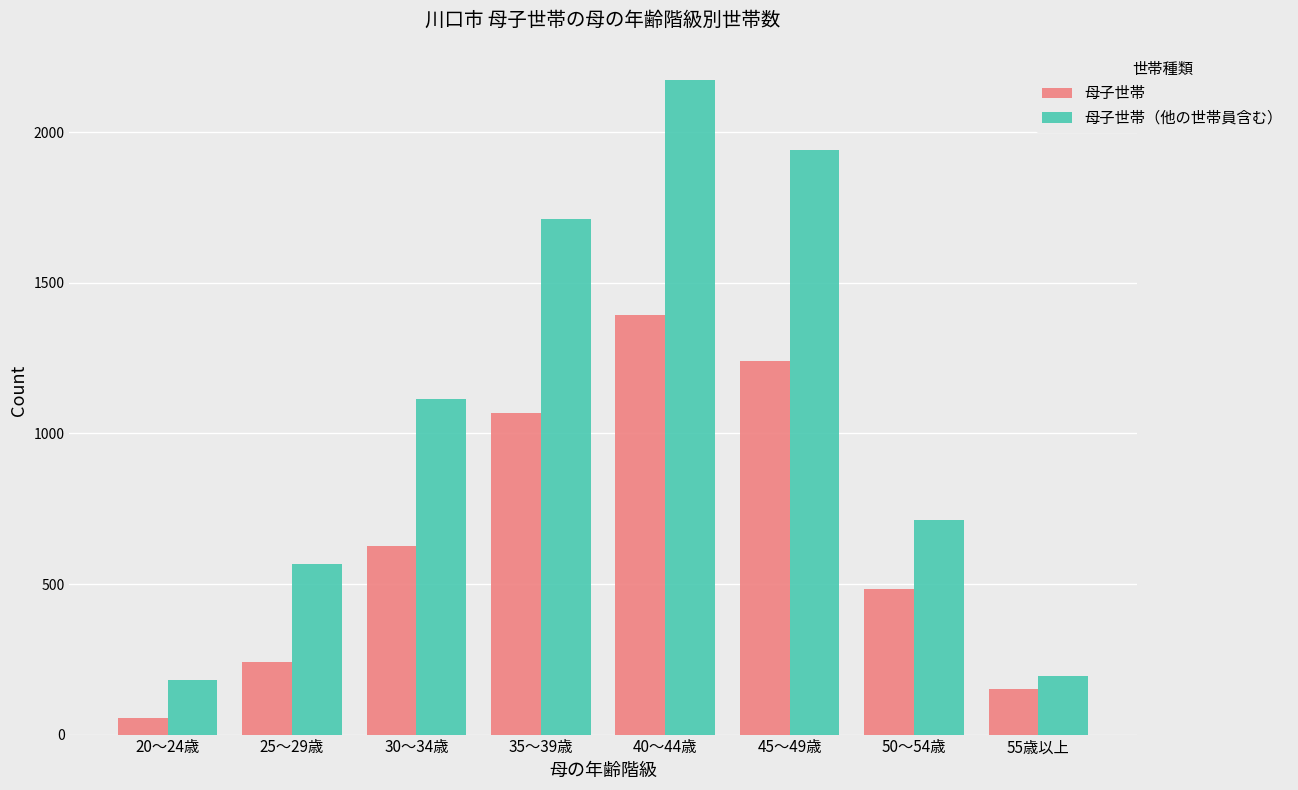

Reading right to left, transcribe all the data shown in this chart.

母子世帯: 150	482	1241	1394	1067	627	242	54
母子世帯（他の世帯員含む）: 193	714	1941	2175	1711	1114	566	181